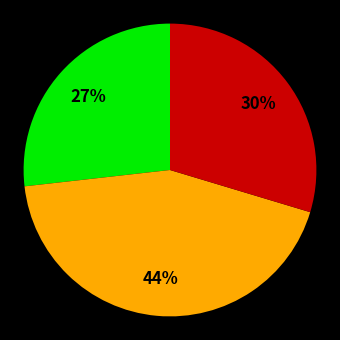

To the nearest percent, what is the average slice percentage?

33%